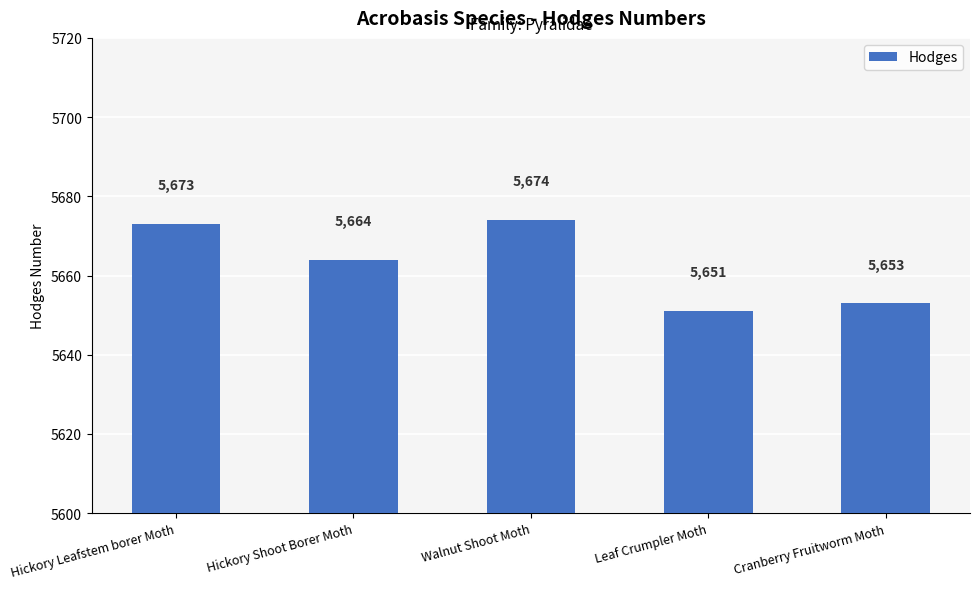

Reading left to right, what are all the values shown in this chart?

5673	5664	5674	5651	5653